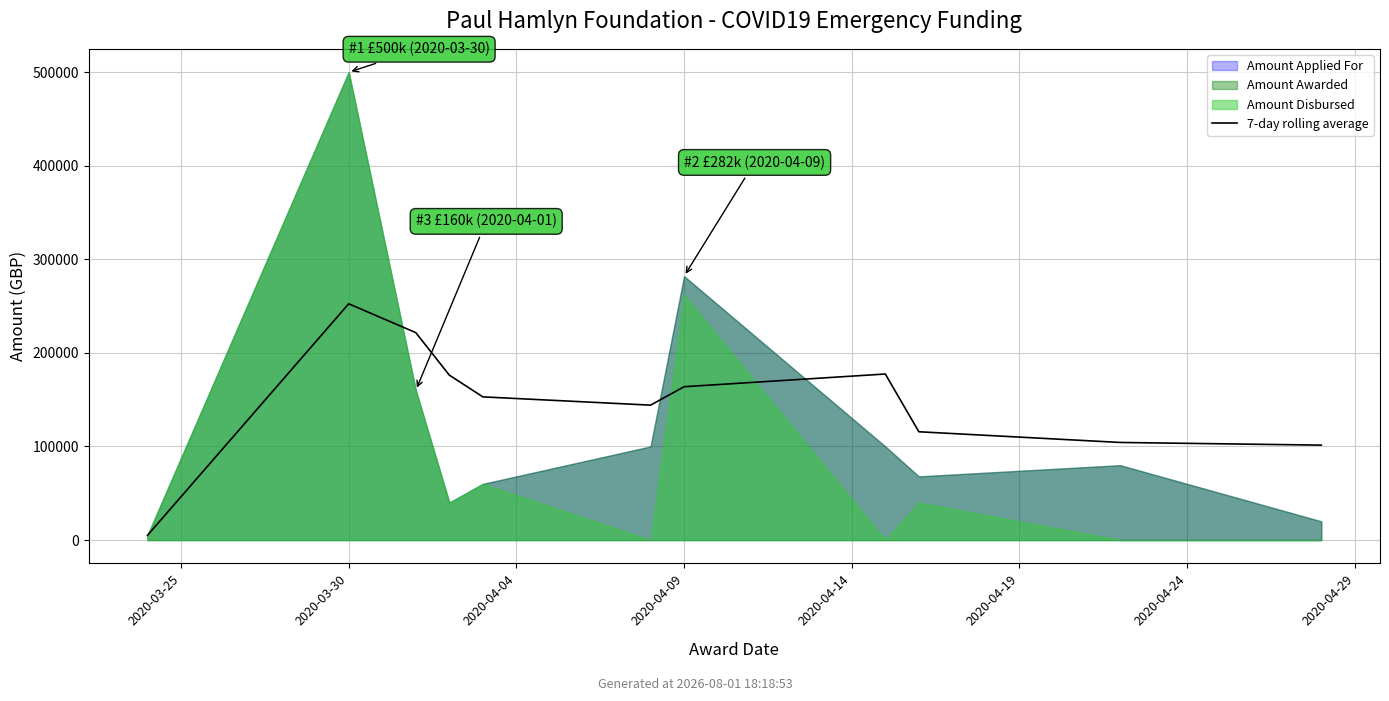

Where is the data nearest to the value 128750?

8